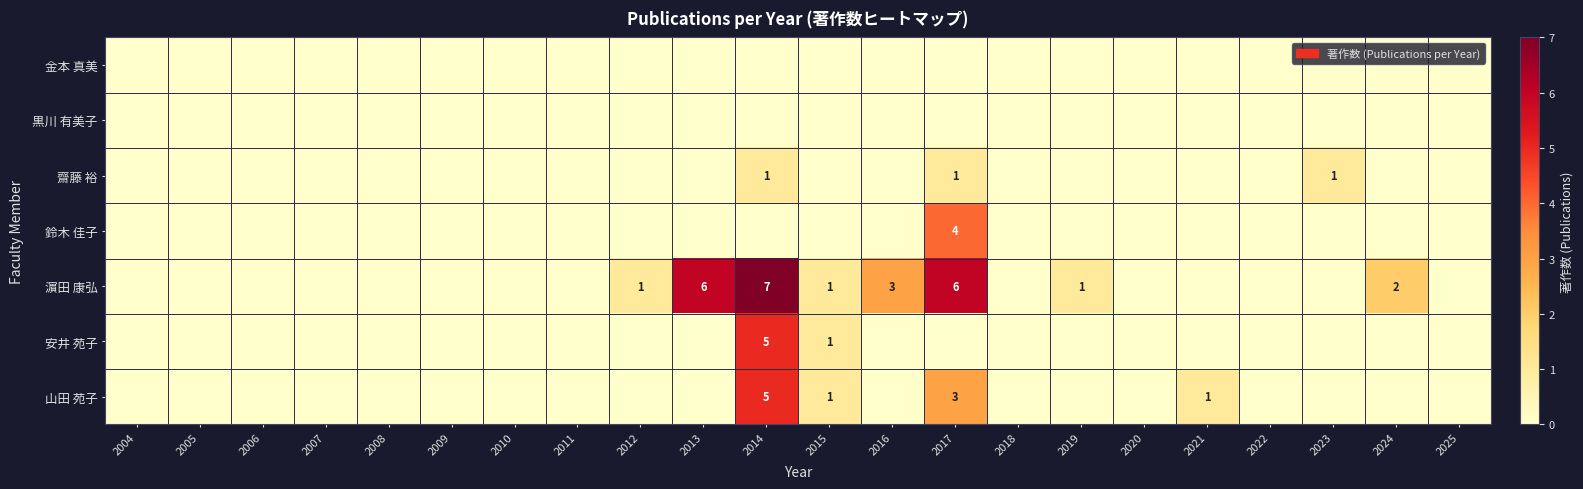

Count the number of data series in this chart.

7